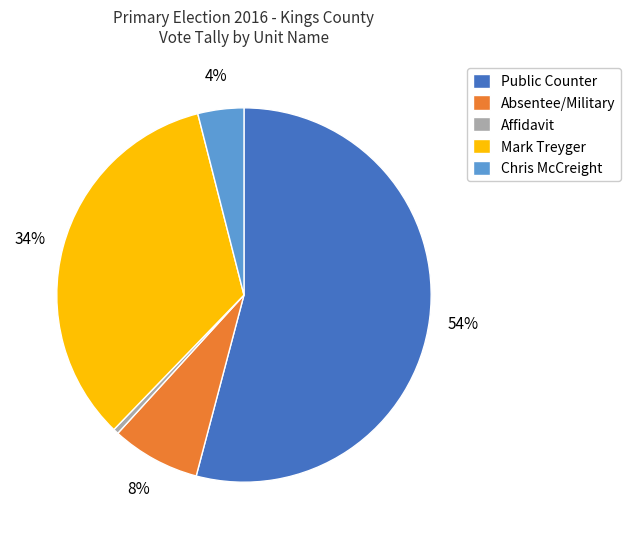

Does Public Counter account for over 50% of the chart?

Yes